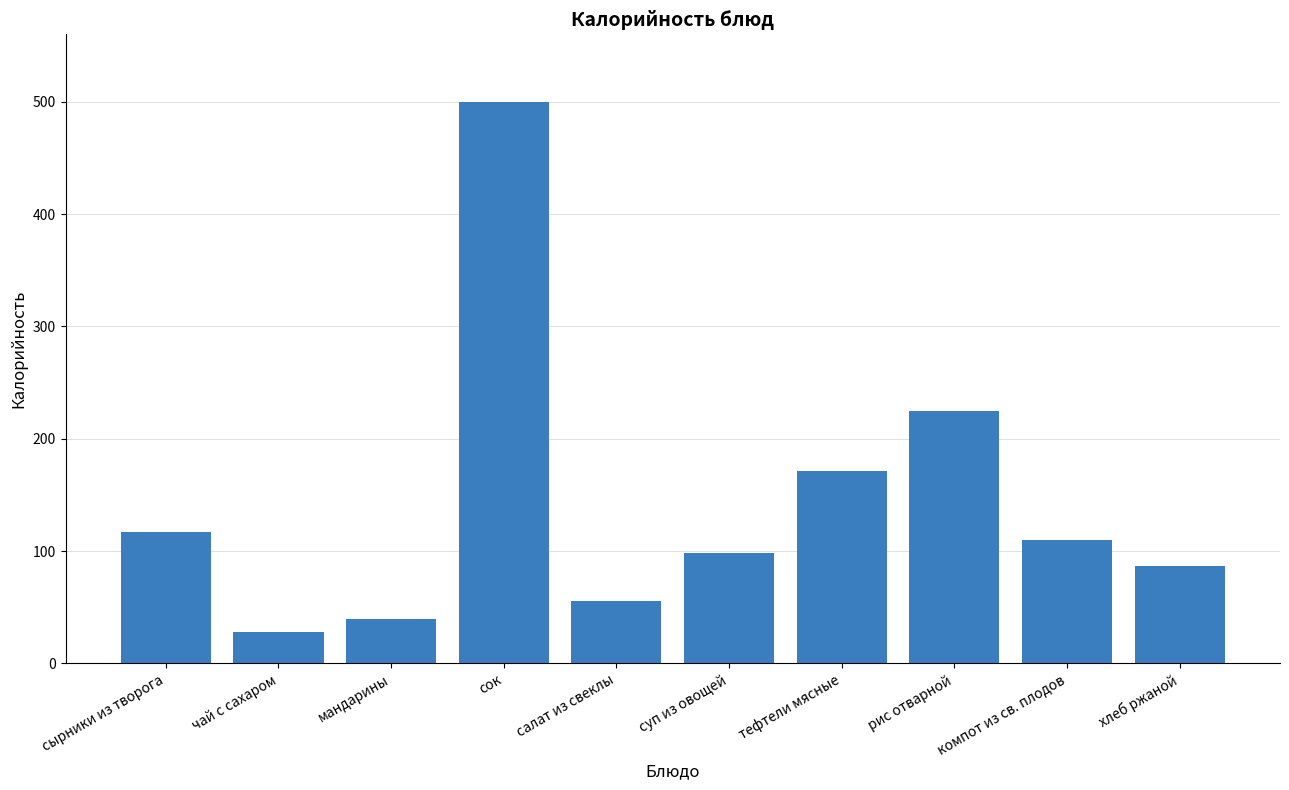

List the labels in order of value, largest first.

сок, рис отварной, тефтели мясные, сырники из творога, компот из св. плодов, суп из овощей, хлеб ржаной, салат из свеклы, мандарины, чай с сахаром